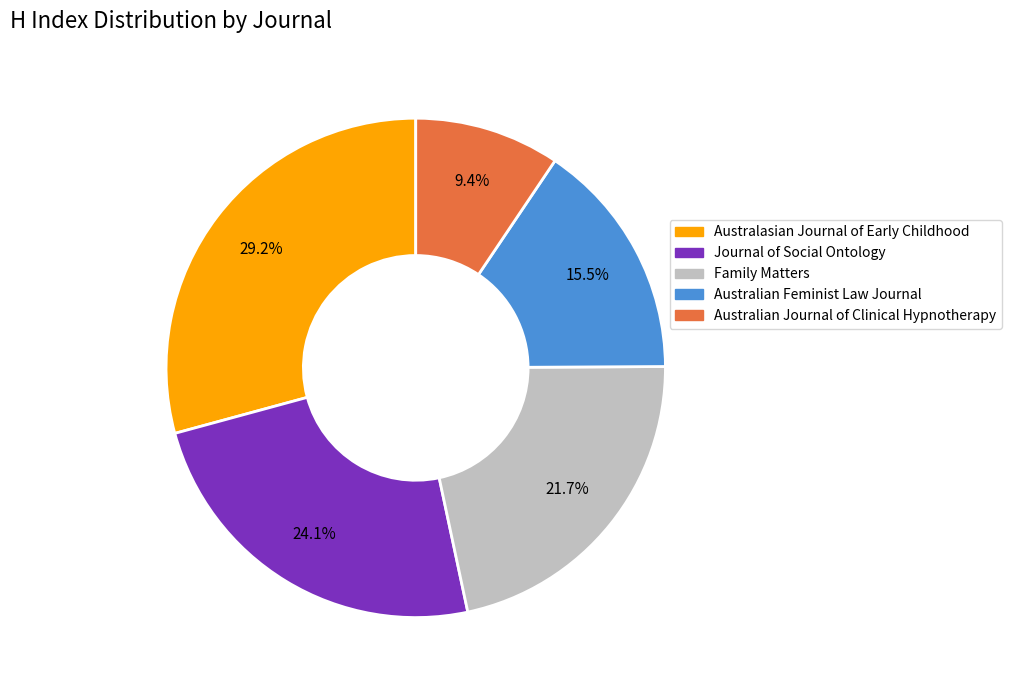

True or false: Family Matters accounts for 22% of the total.

True